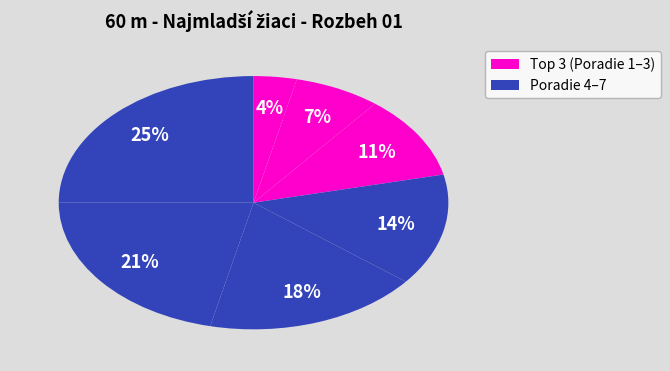

How many slices are in this pie chart?

7